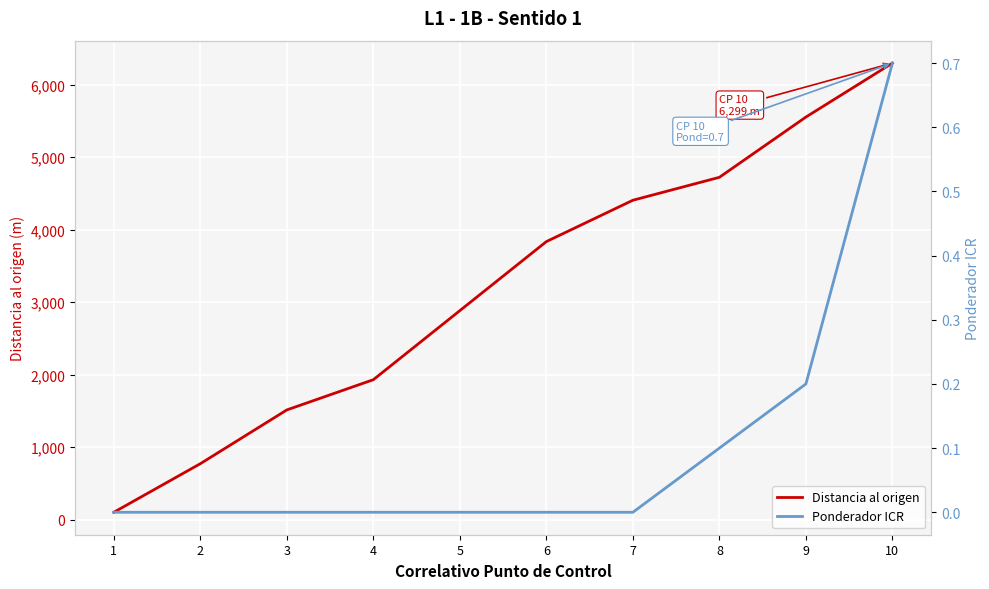

The value of Ponderador ICR at 1 is -0.3. True or false?

False